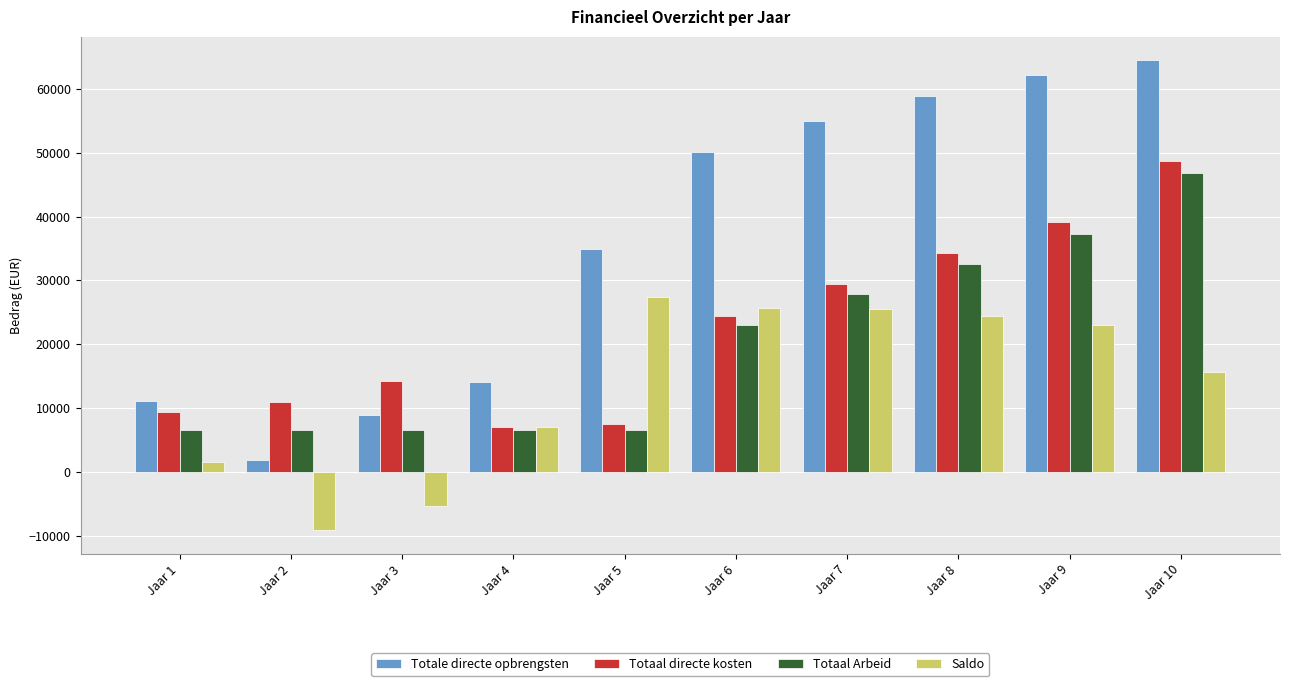

The value of Totaal Arbeid at Jaar 10 is 11124.4. True or false?

False